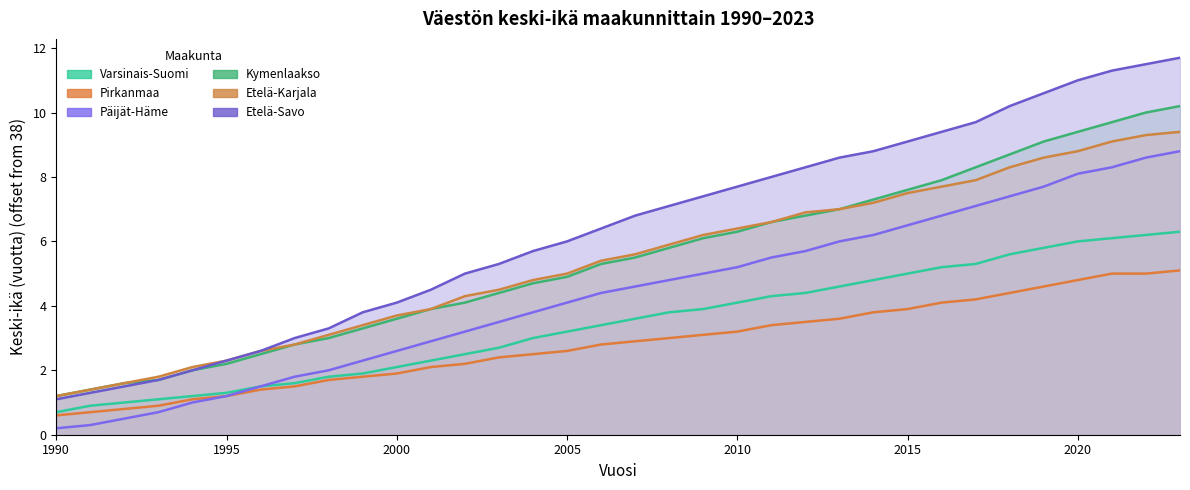

Is it true that Etelä-Karjala equals 7.5 at 2002?

False